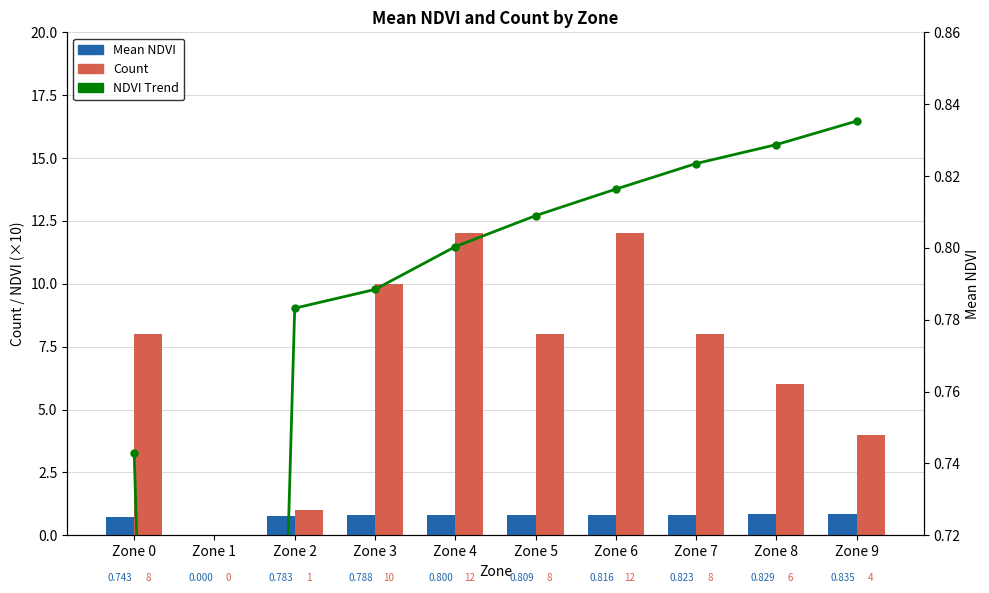

How many positive values does the NDVI Trend series have?

9